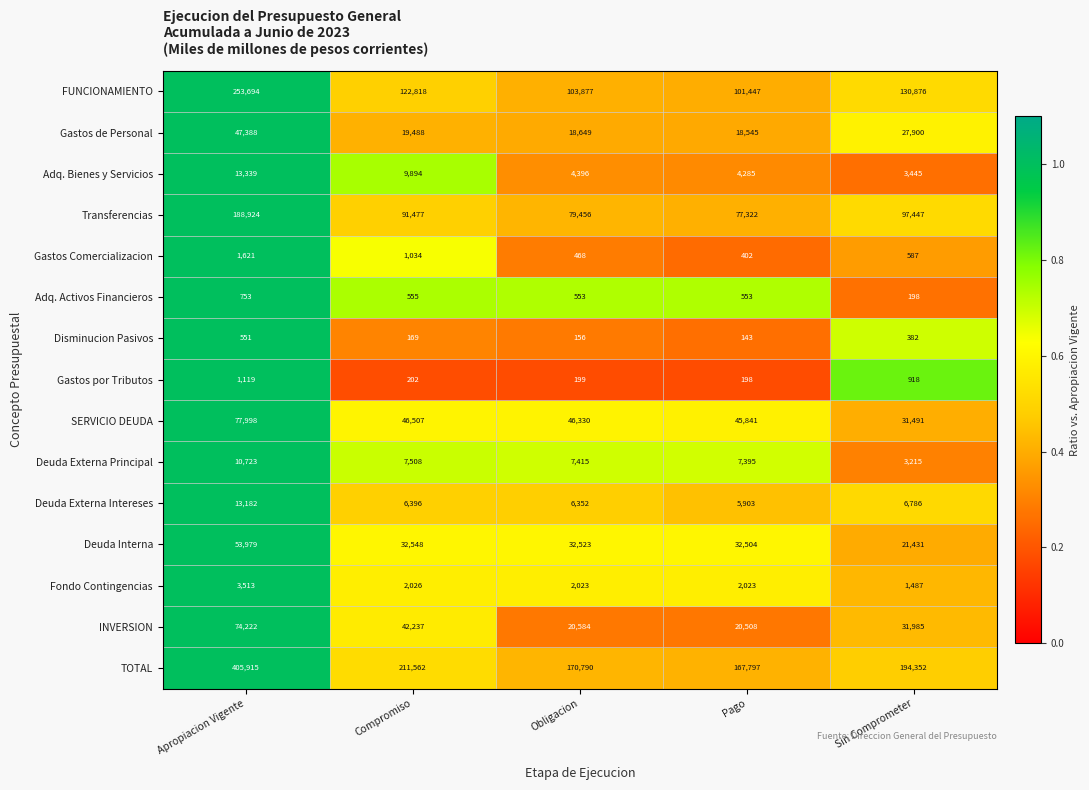

Where does the Deuda Externa Principal series first go above 7415?

Apropiacion Vigente